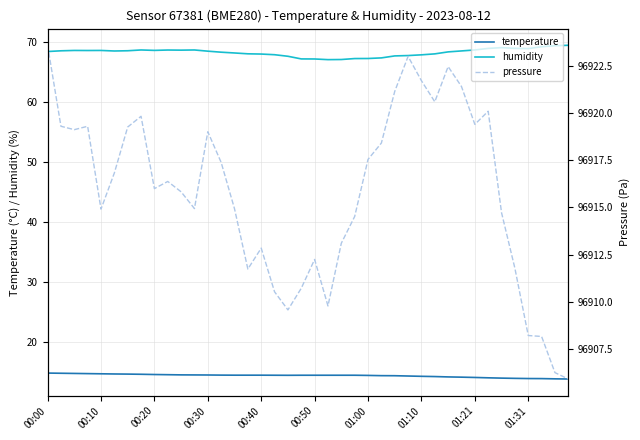

True or false: temperature and humidity intersect in this chart.

False